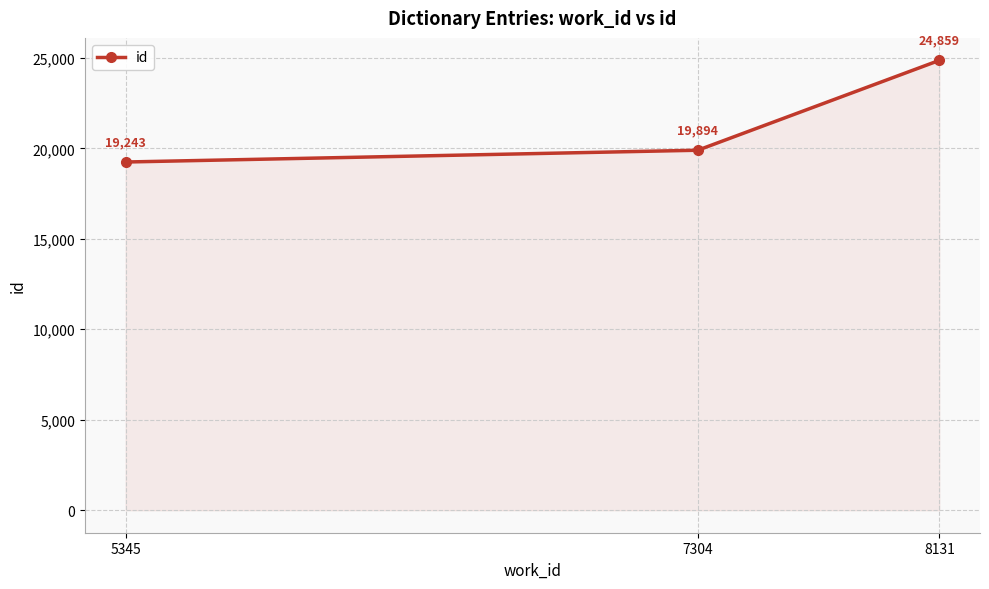

Reading right to left, transcribe all the data shown in this chart.

24859	19894	19243